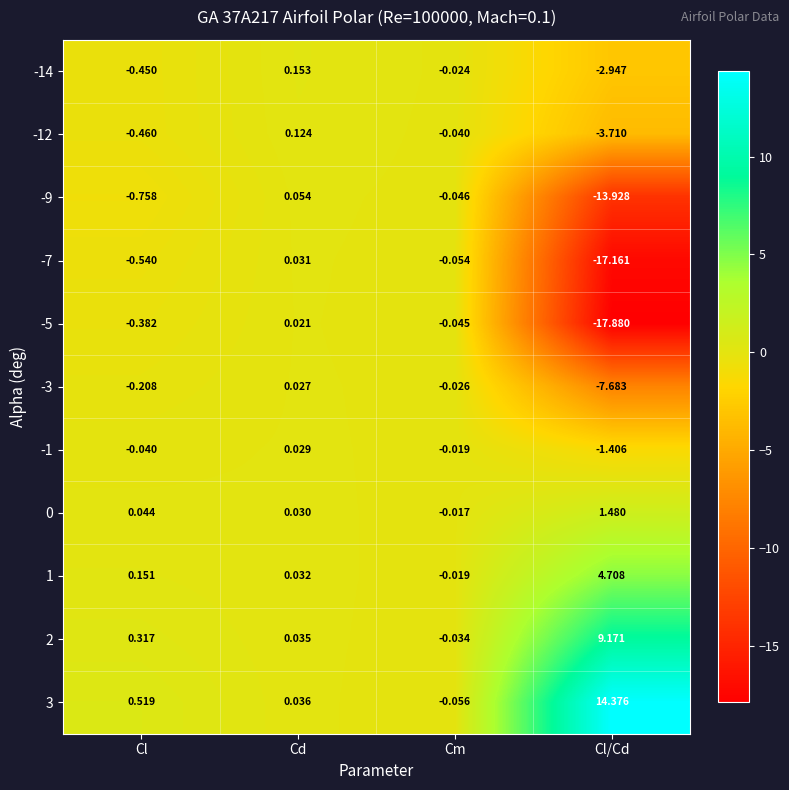

List the labels in order of 1 value, smallest first.

Cm, Cd, Cl, Cl/Cd